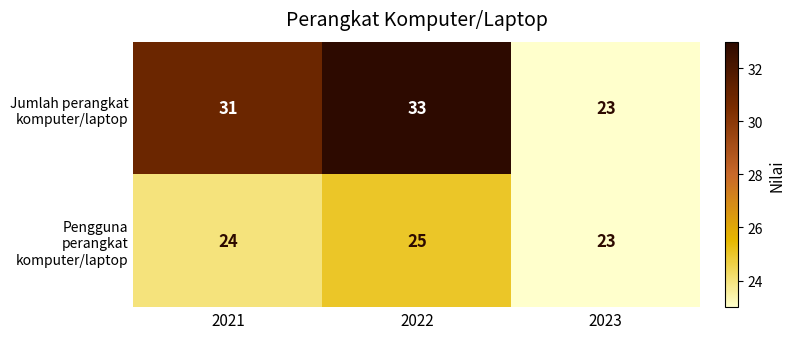

What is the difference between the second highest and minimum values in the Jumlah perangkat komputer/laptop series?

8